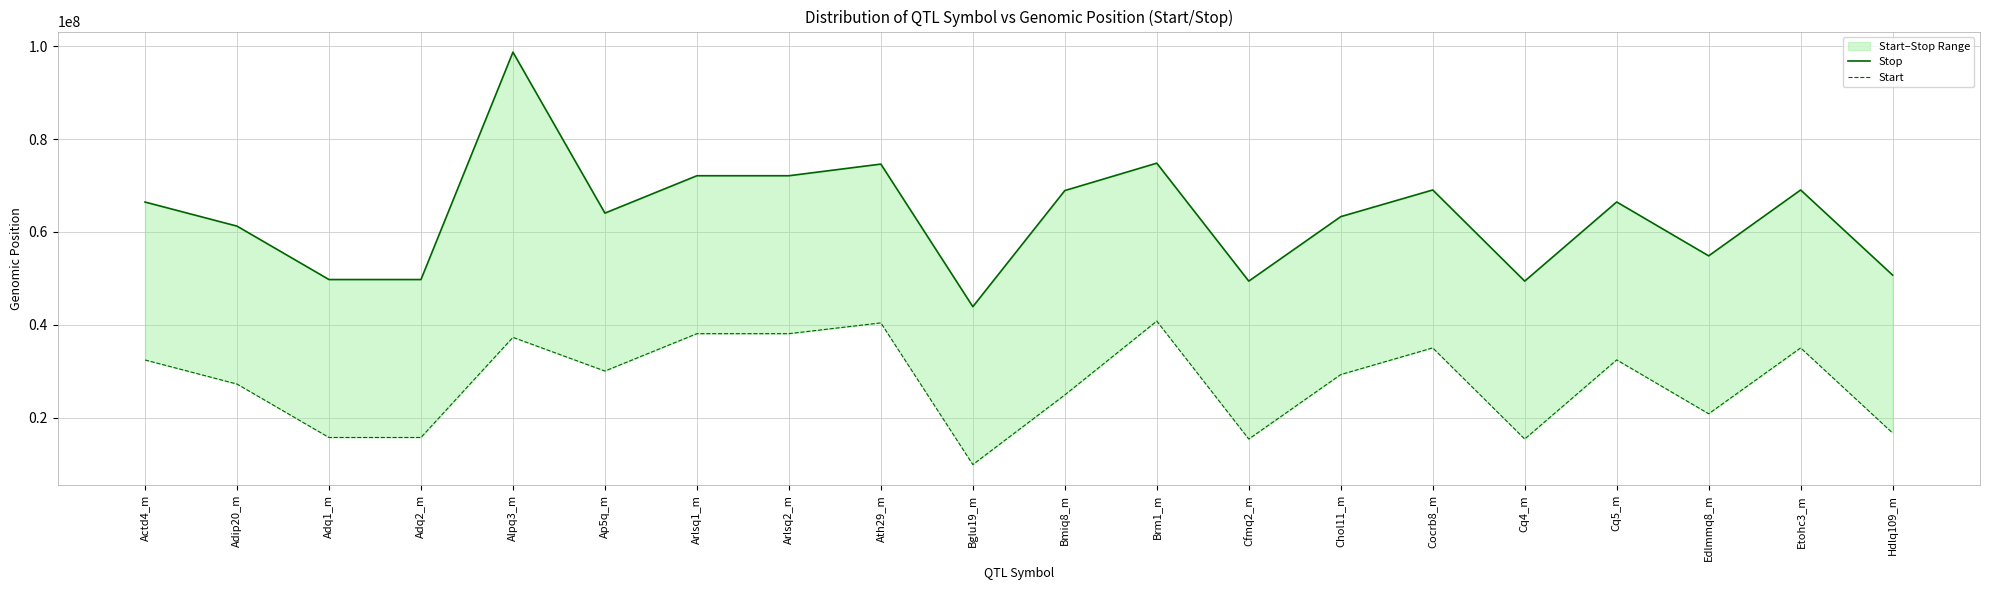

True or false: Start has more than 0 interior local peaks.

True